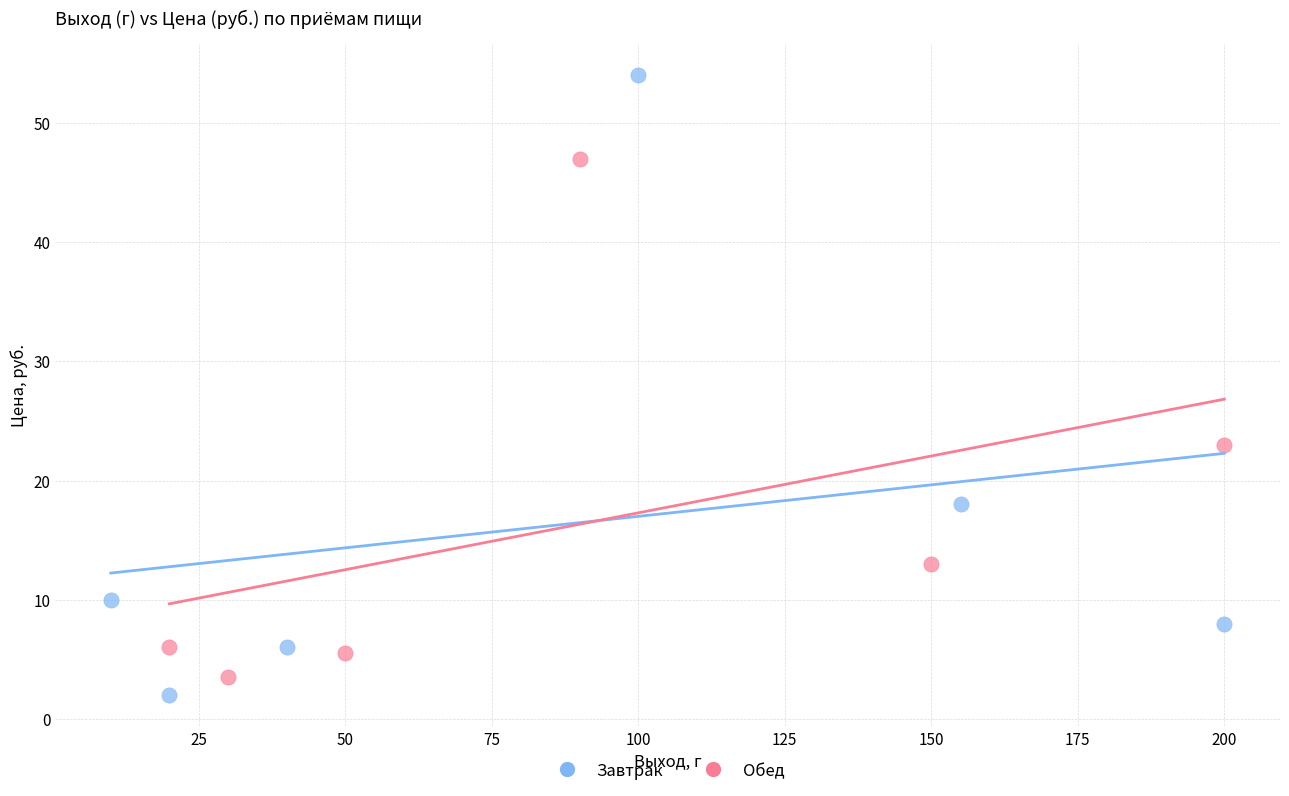

Which series has the largest Y range (max minus min)?

Завтрак